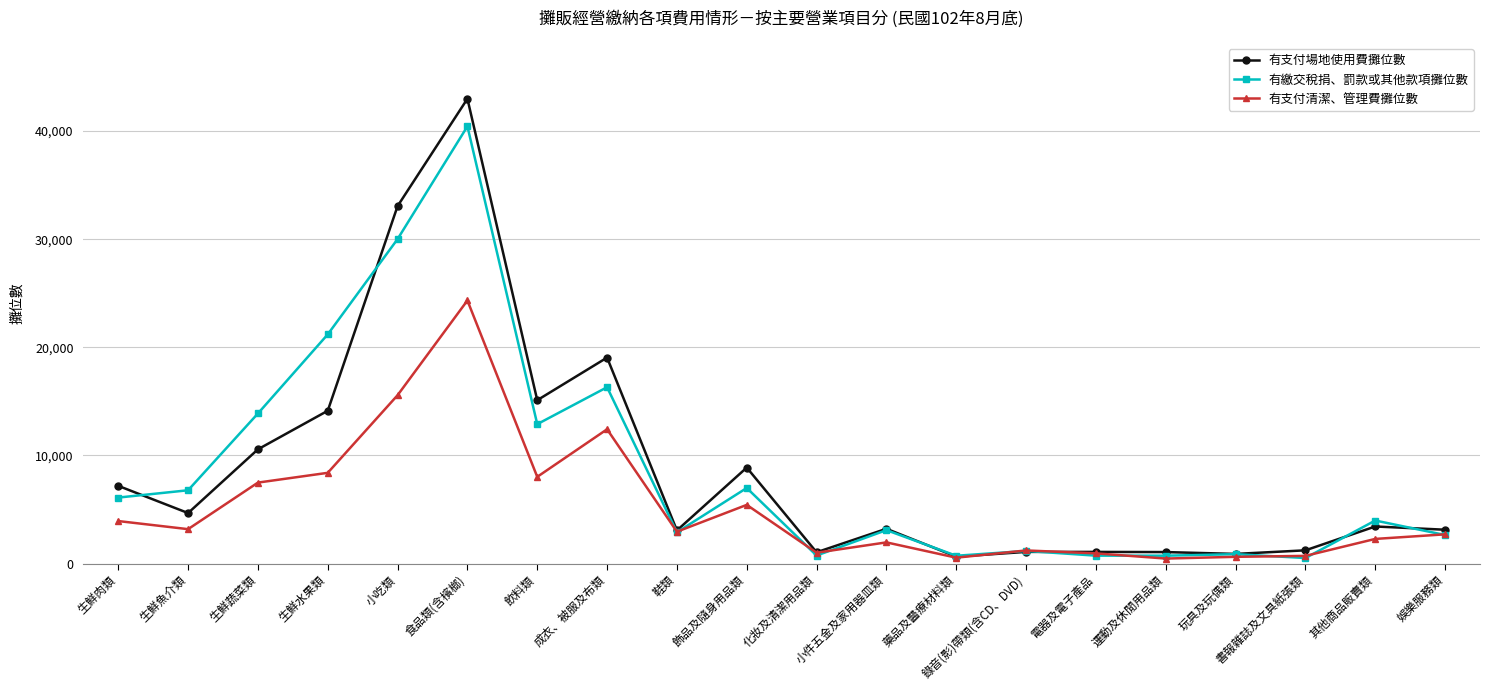

True or false: 有支付場地使用費攤位數 and 有繳交稅捐、罰款或其他款項攤位數 cross at least once.

True